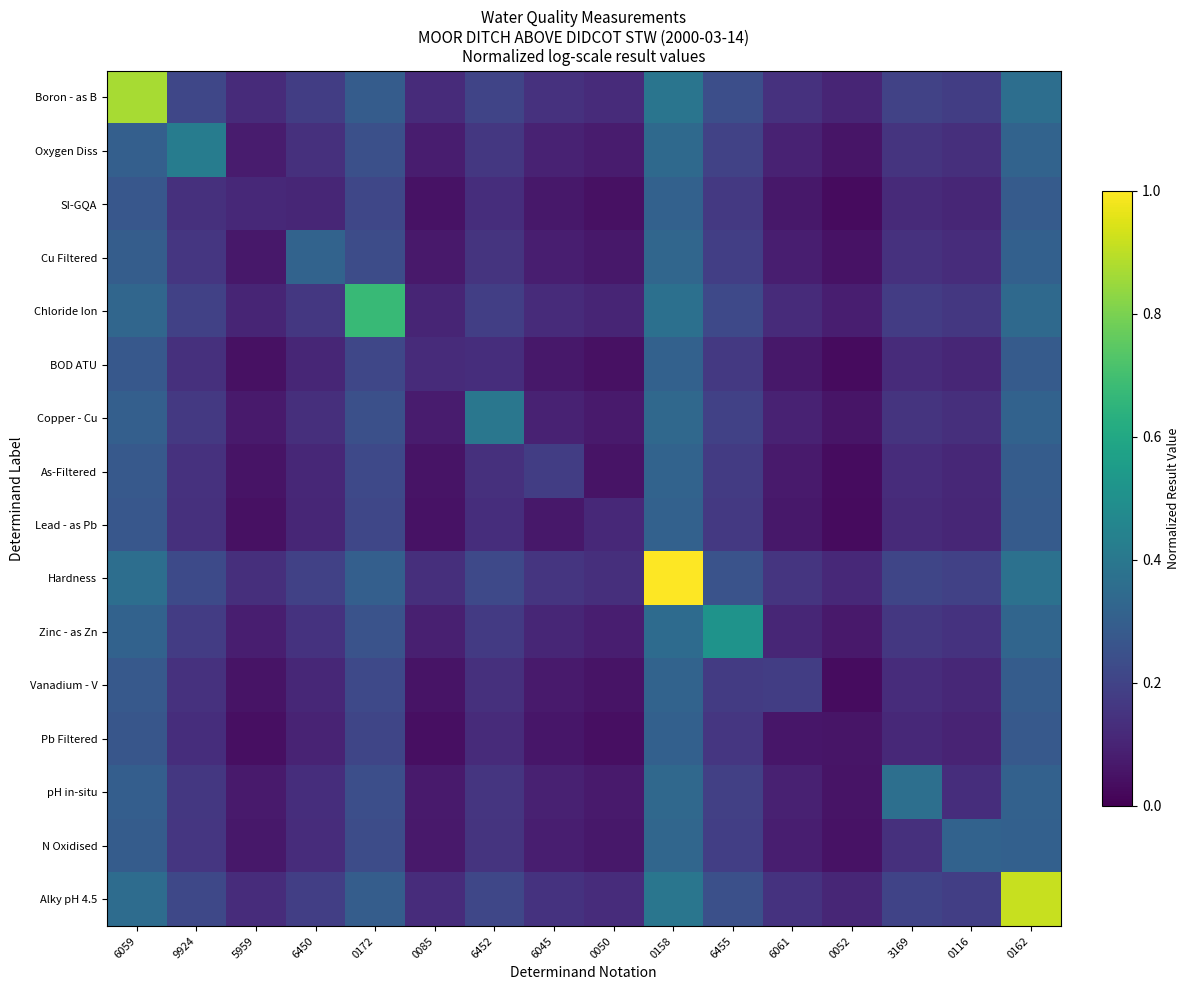

Between 0172 and 6452, which series saw the biggest shift?

Chloride Ion